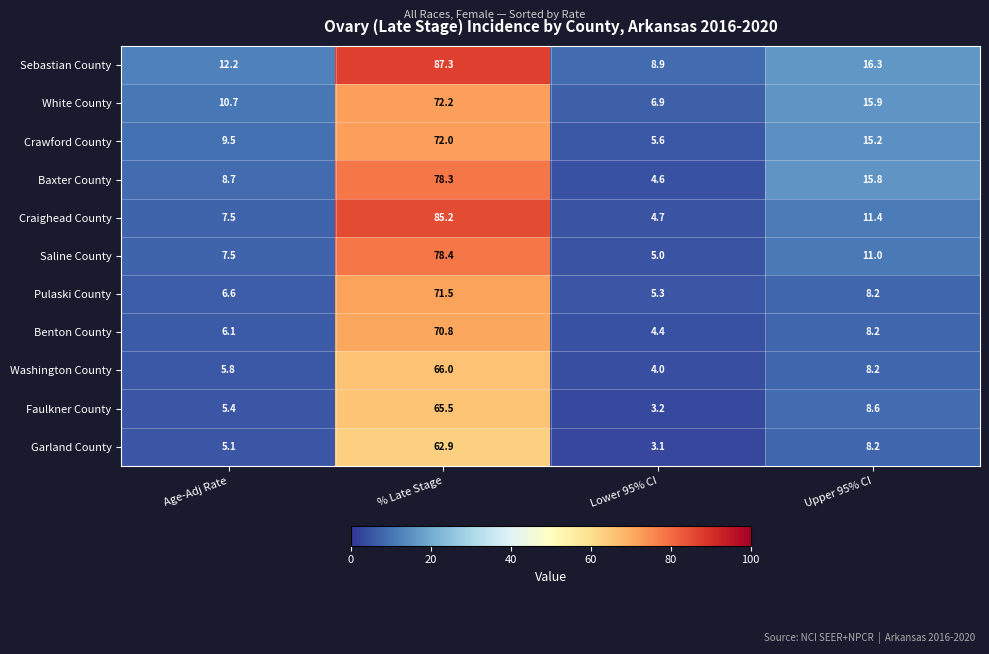

The value of Sebastian County at Upper 95% CI is 9.0. True or false?

False